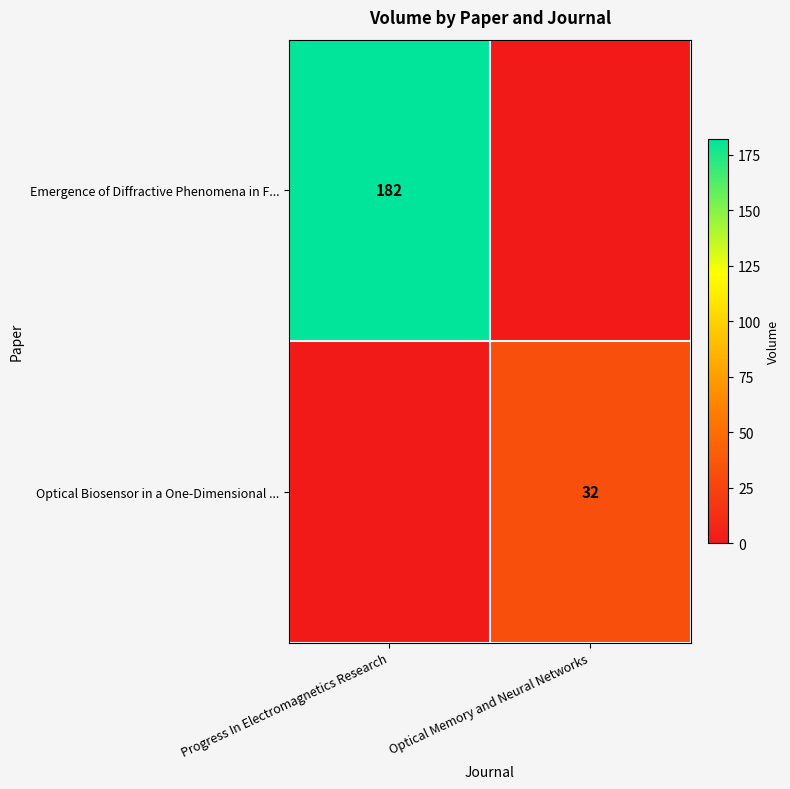

The Emergence of Diffractive Phenomena in F... series shows 182 at Progress In Electromagnetics Research. True or false?

True